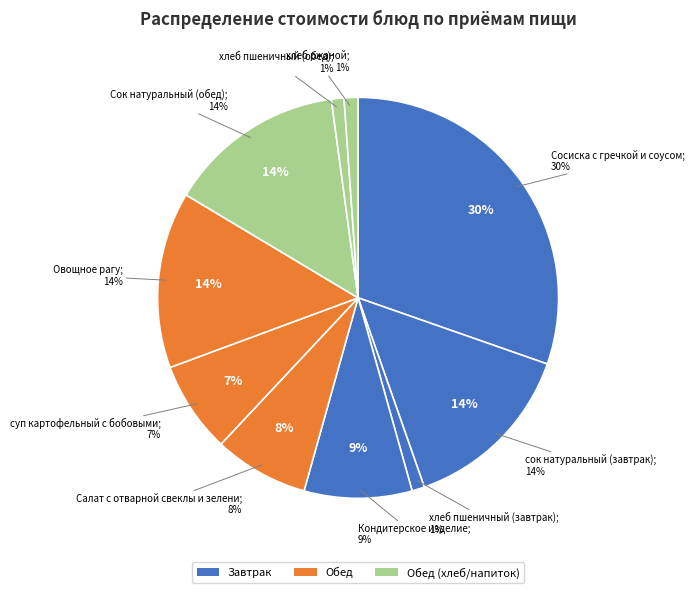

True or false: хлеб ржаной accounts for 11% of the total.

False